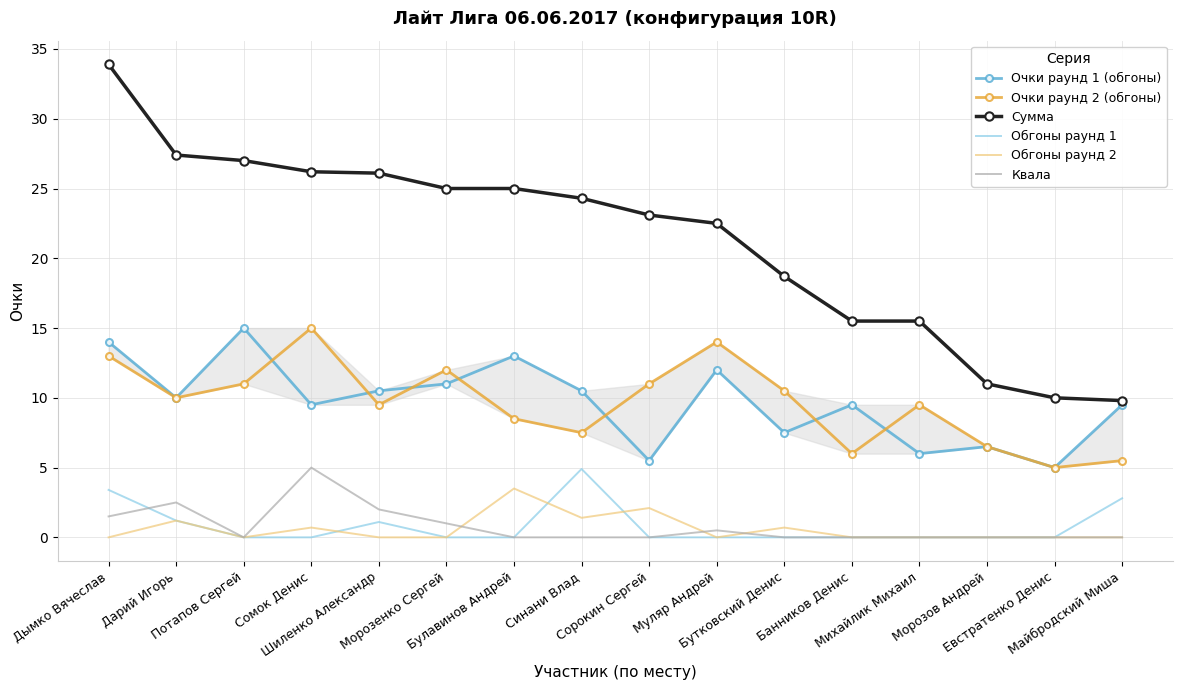

What is the difference between the highest and lowest values at Дарий Игорь?

26.2